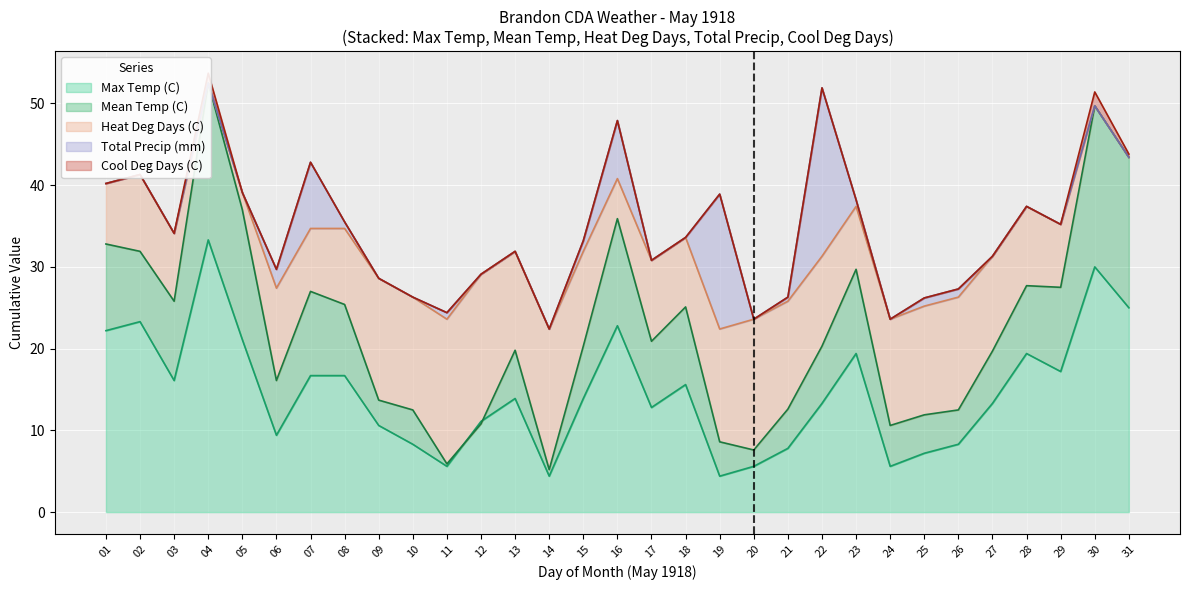

Rank the series at 03 from highest to lowest value.

Max Temp (C), Mean Temp (C), Heat Deg Days (C), Total Precip (mm), Cool Deg Days (C)